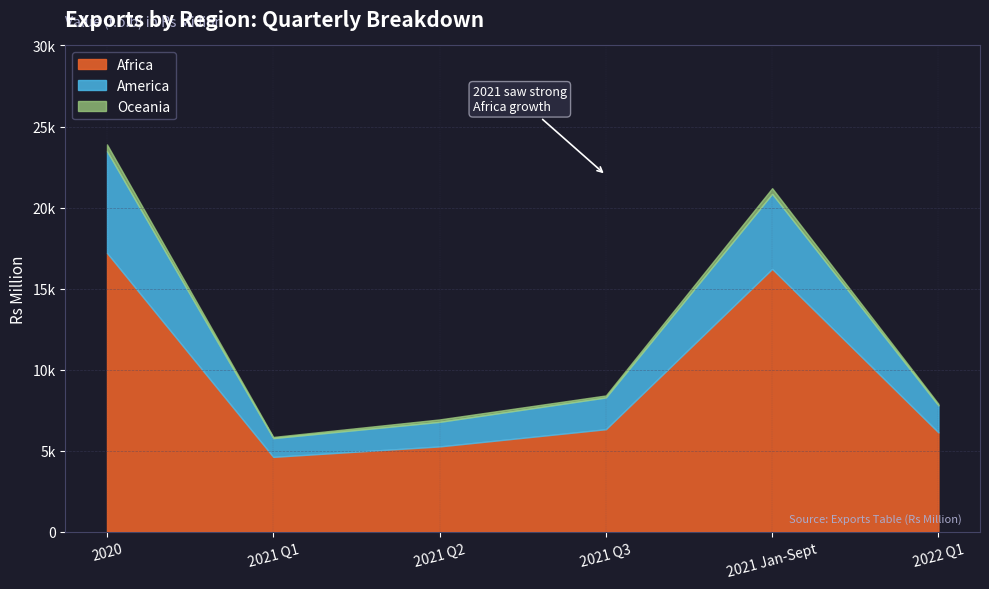

At how many categories does at least one series exceed 16552?

1